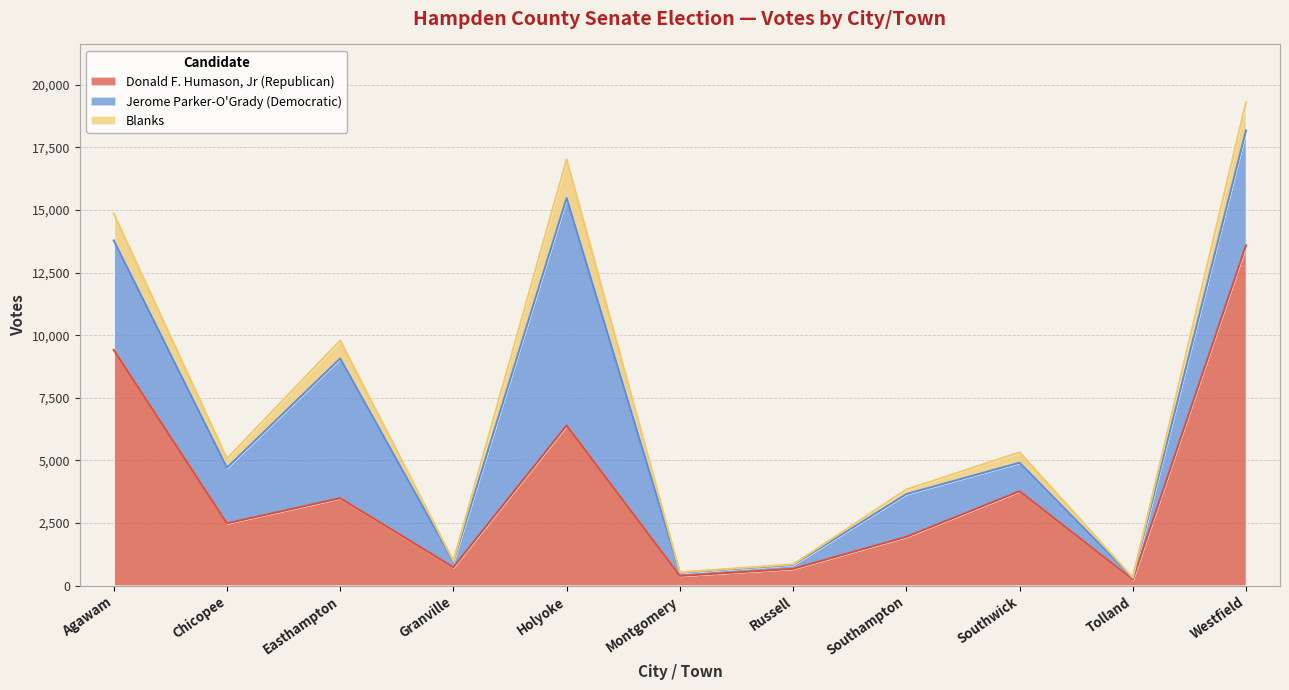

What is the difference between the second highest and second lowest values in the Jerome Parker-O'Grady (Democratic) series?

5456